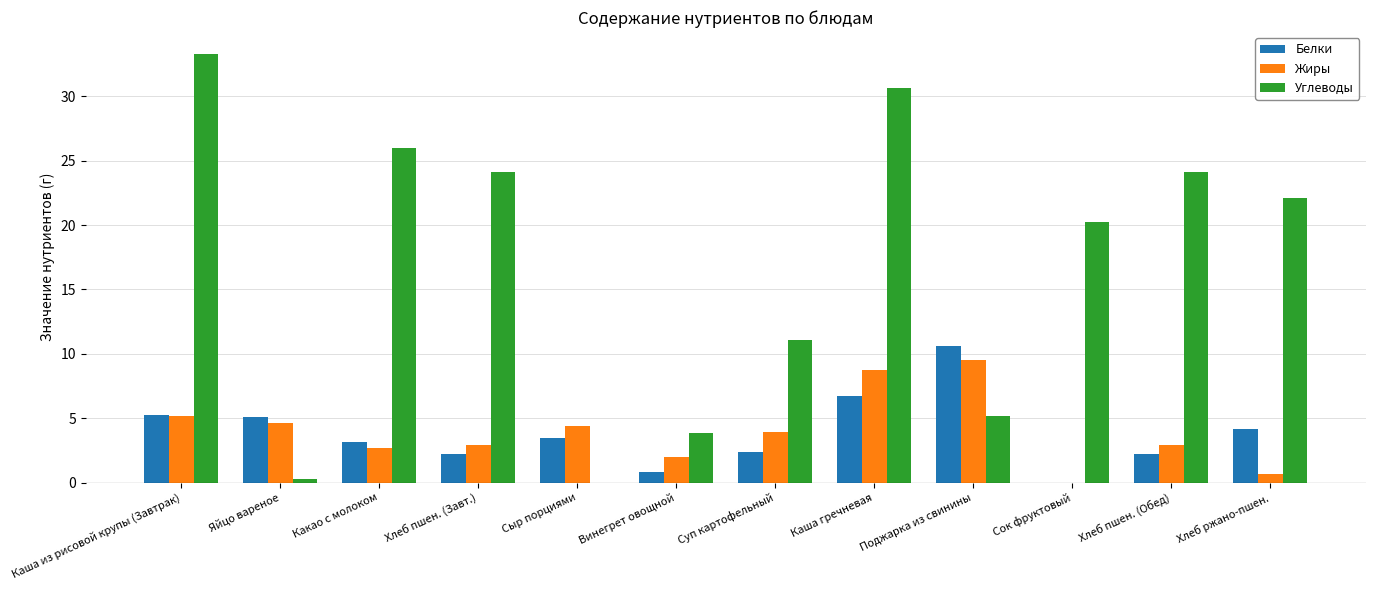

What is the total value across all series at Поджарка из свинины?

25.3